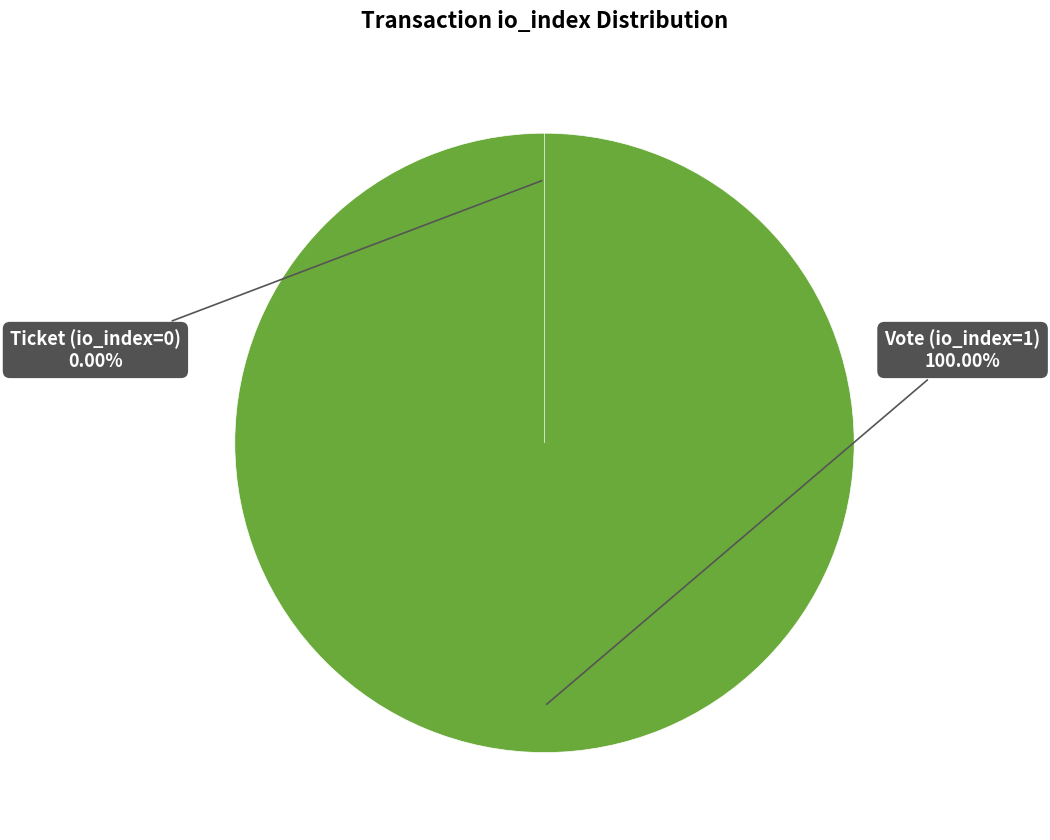

How many segments does this pie chart have?

2